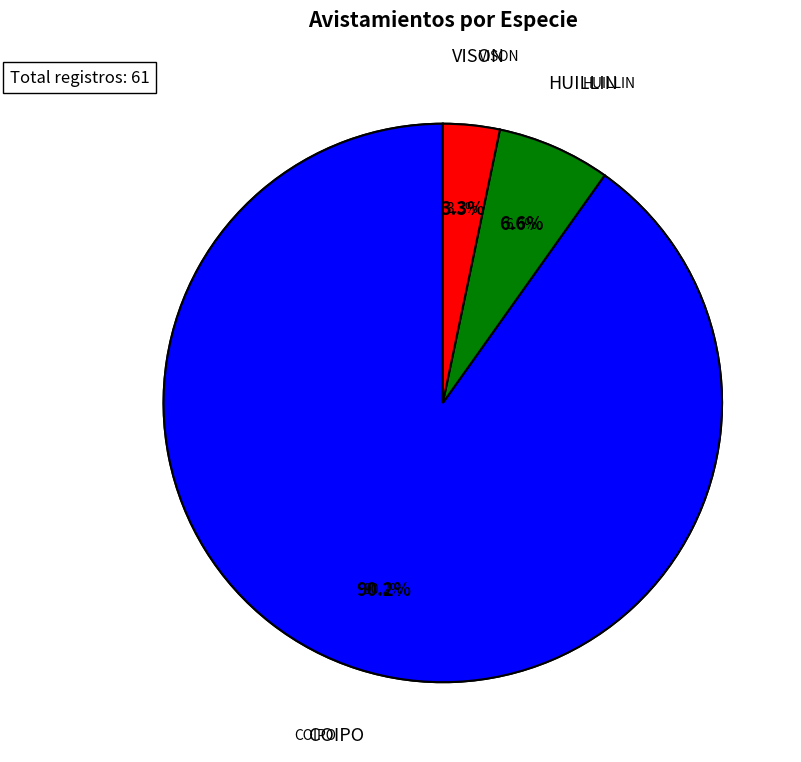

What portion of the pie excludes HUILLIN?

93.4%